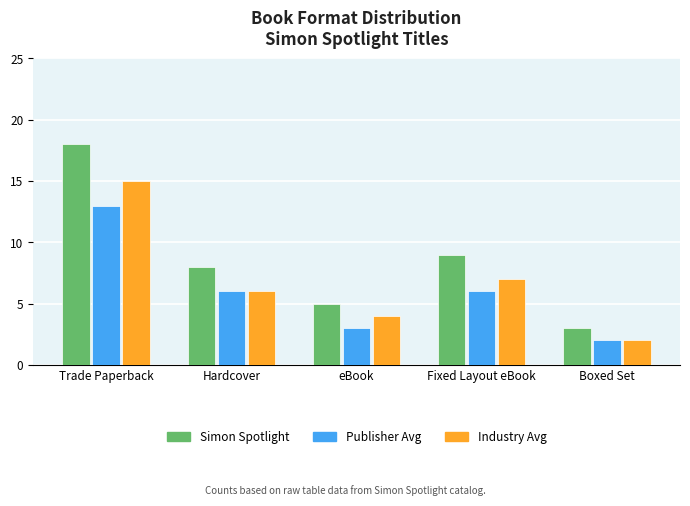

At how many categories does at least one series exceed 15?

1